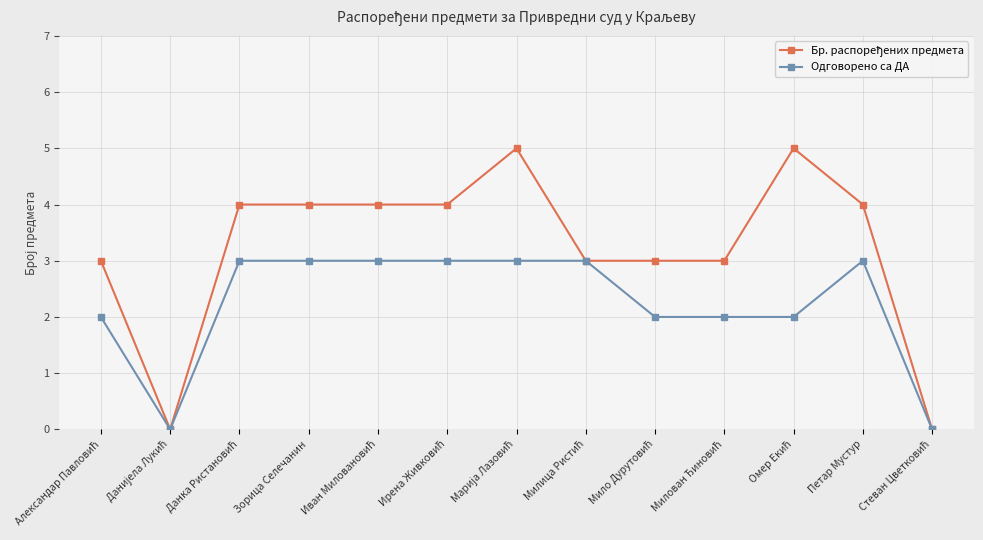

How many distinct data groups are displayed?

2